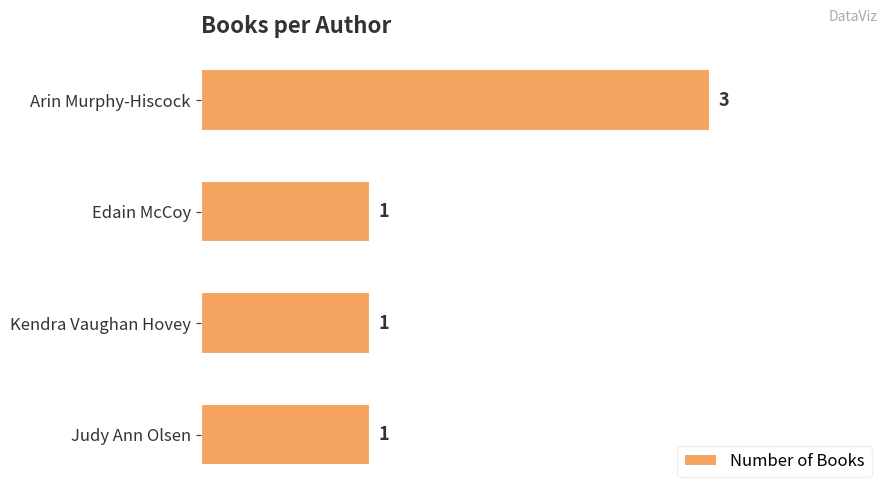

What is the ratio of the value at Arin Murphy-Hiscock to the value at Judy Ann Olsen?

3.0